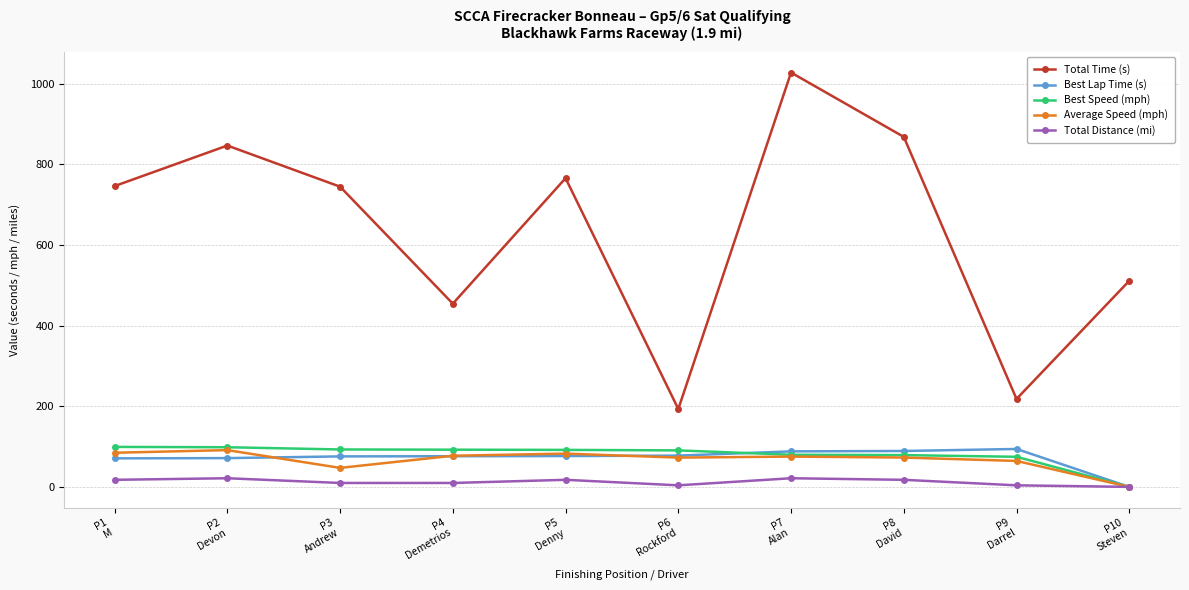

Is this an area chart (filled region under the line)?

No